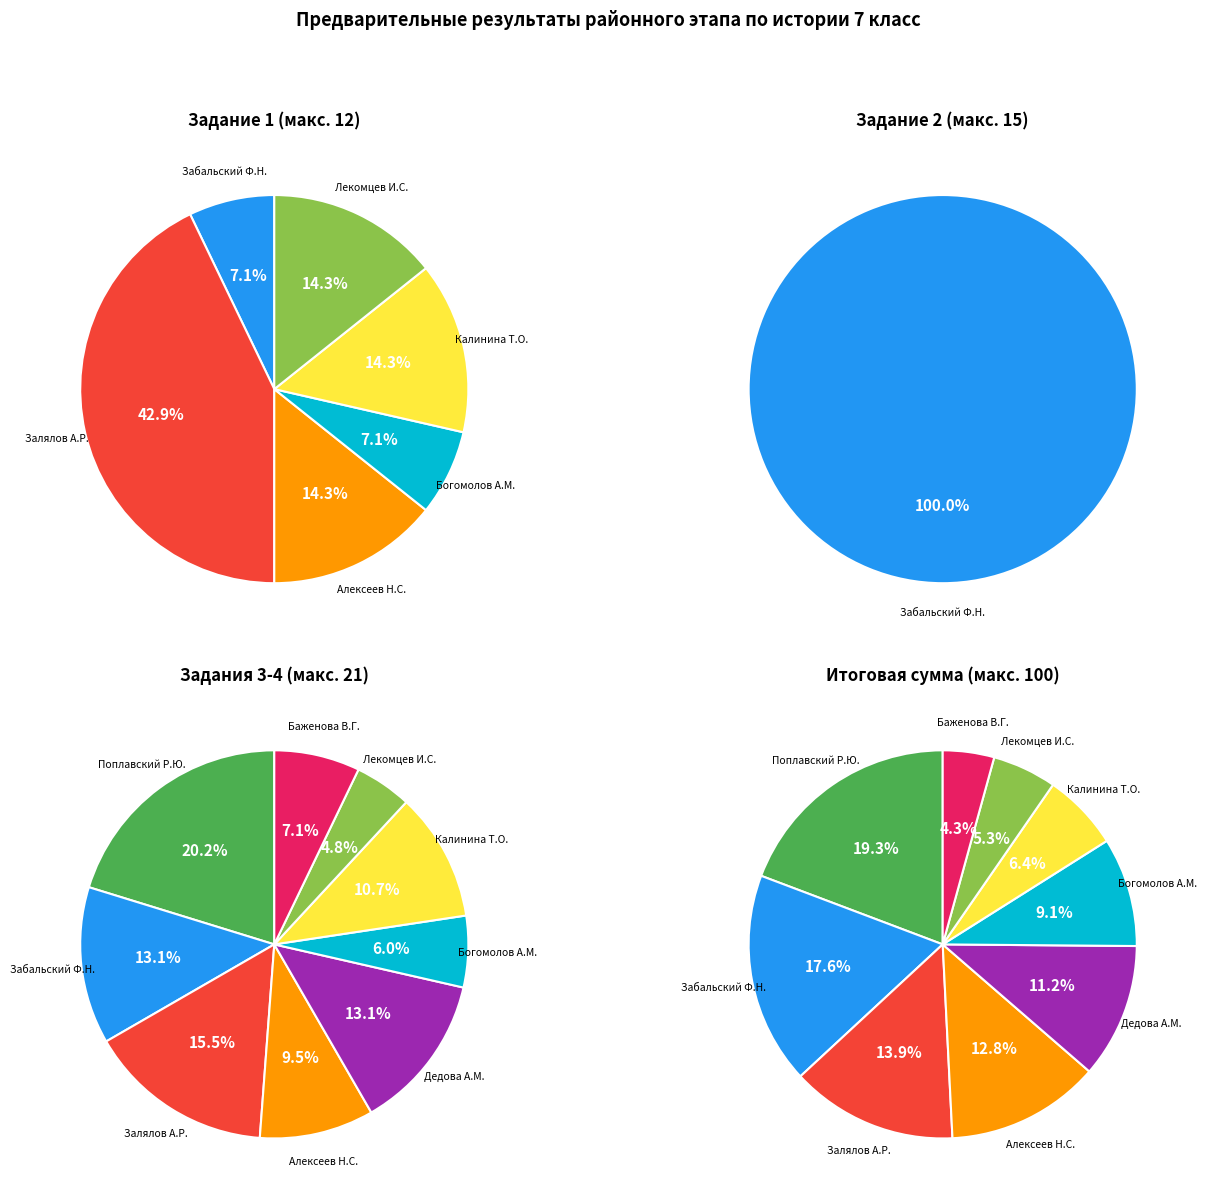

Does Баженова В.Г. represent more than half of the total?

No